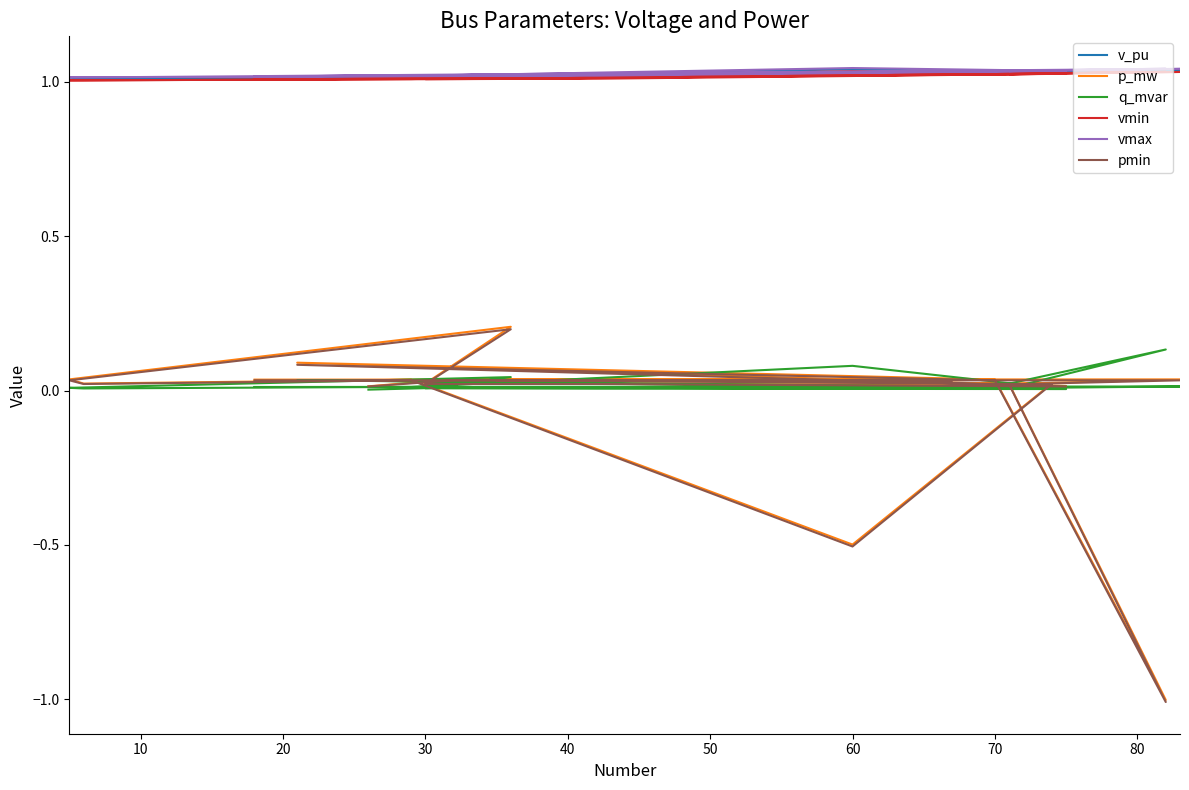

What is the smallest value displayed?

-1.0